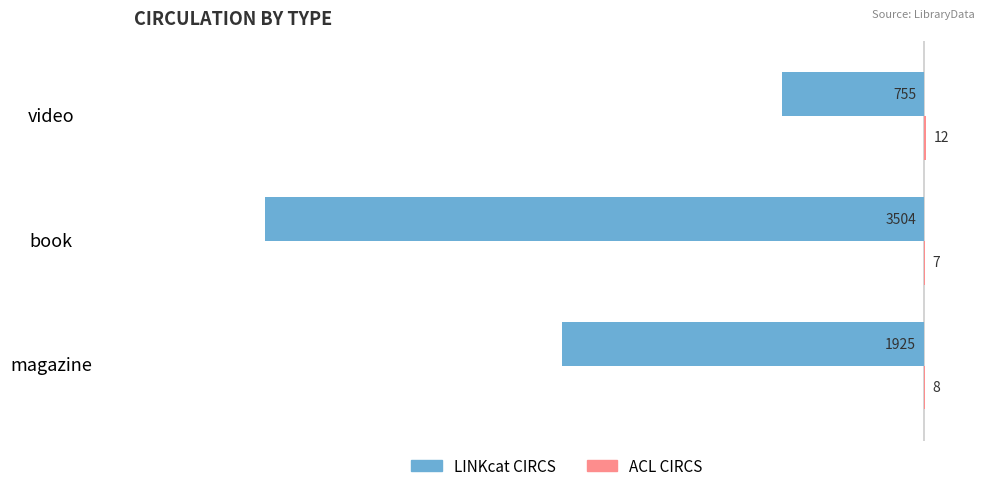

Which series changed the most between magazine and book?

LINKcat CIRCS